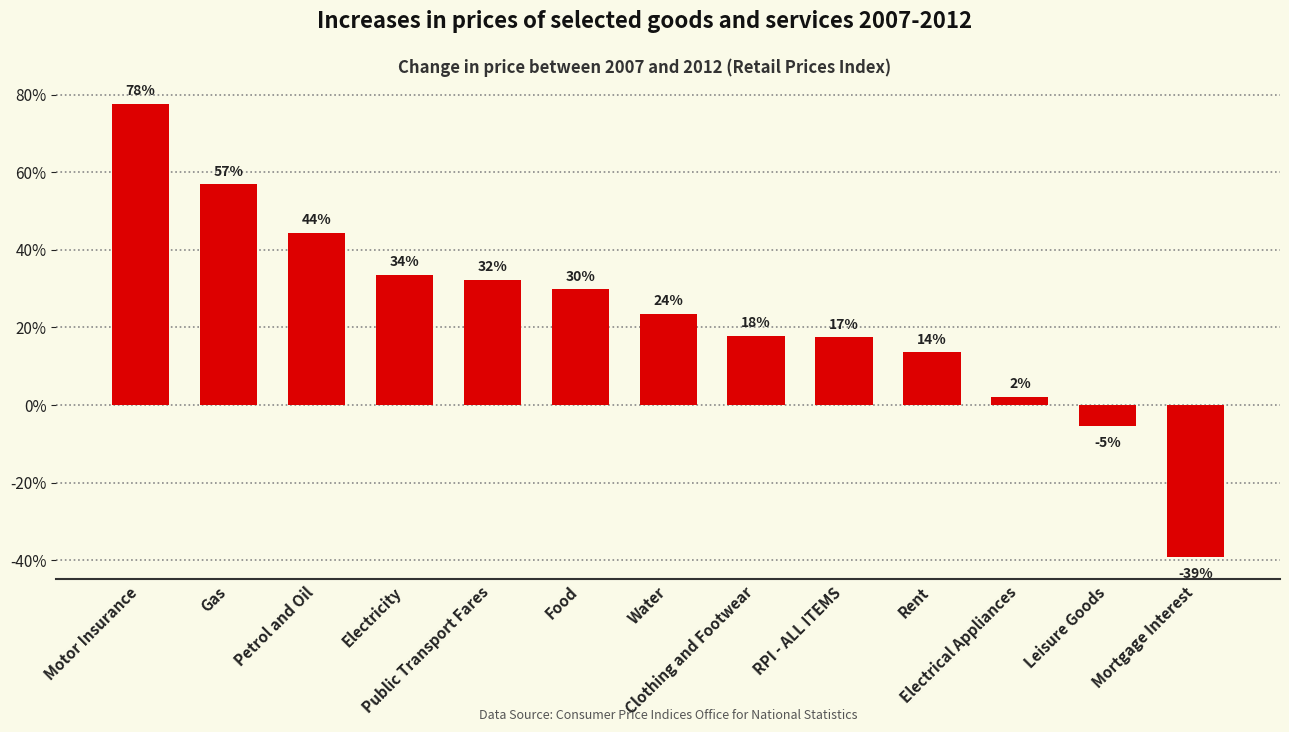

The value at Rent is 0.1. True or false?

False